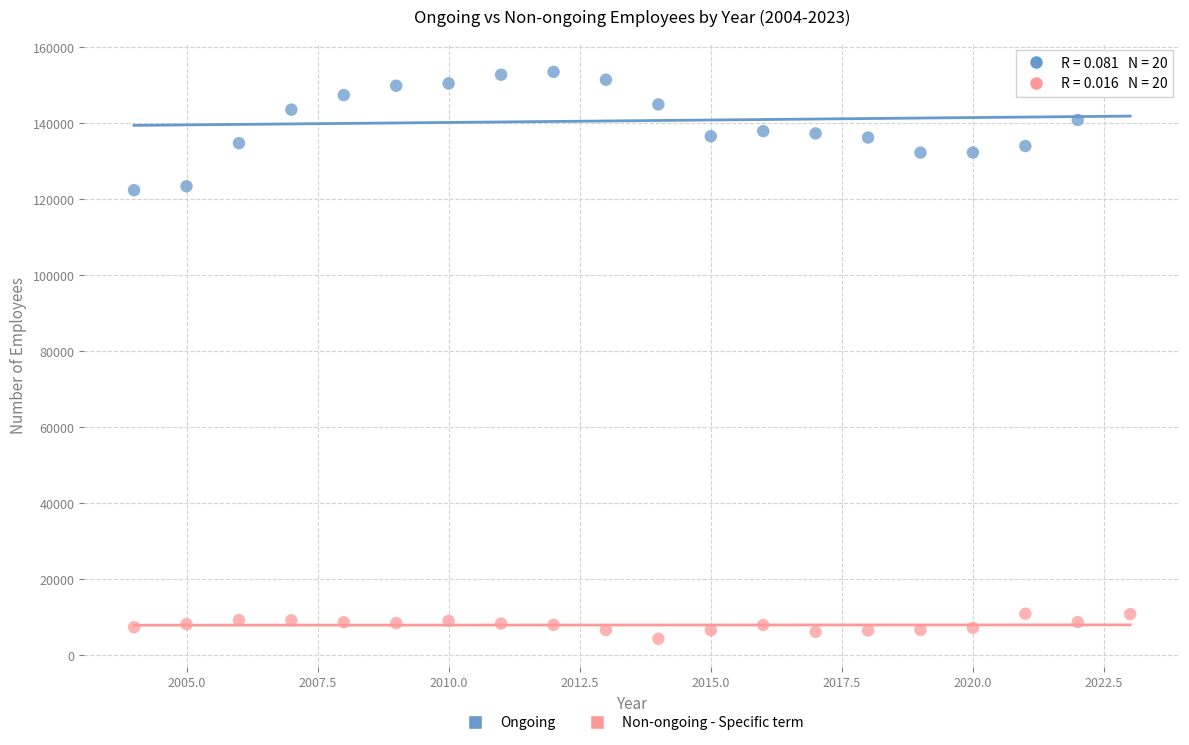

Which series contains the highest Y value?

Ongoing